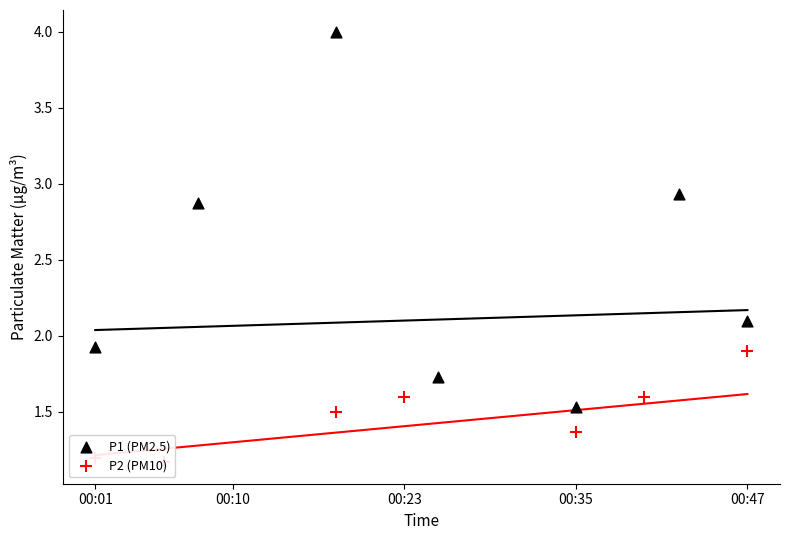

Which series reaches the minimum Y coordinate?

P2 (PM10)